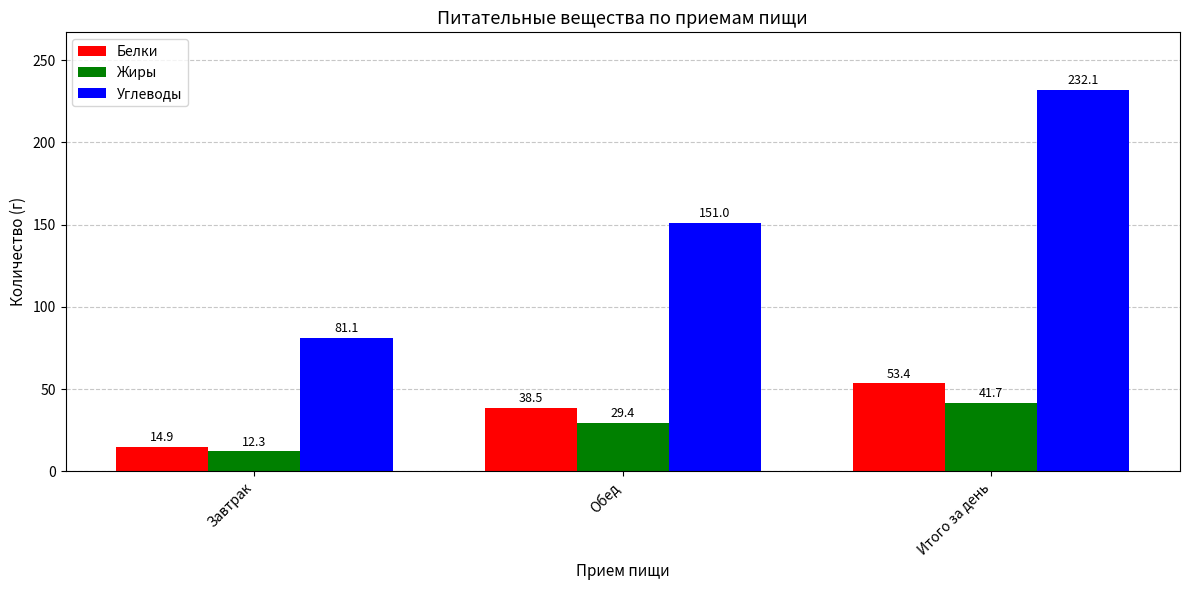

What are all the series names shown in the legend?

Белки, Жиры, Углеводы